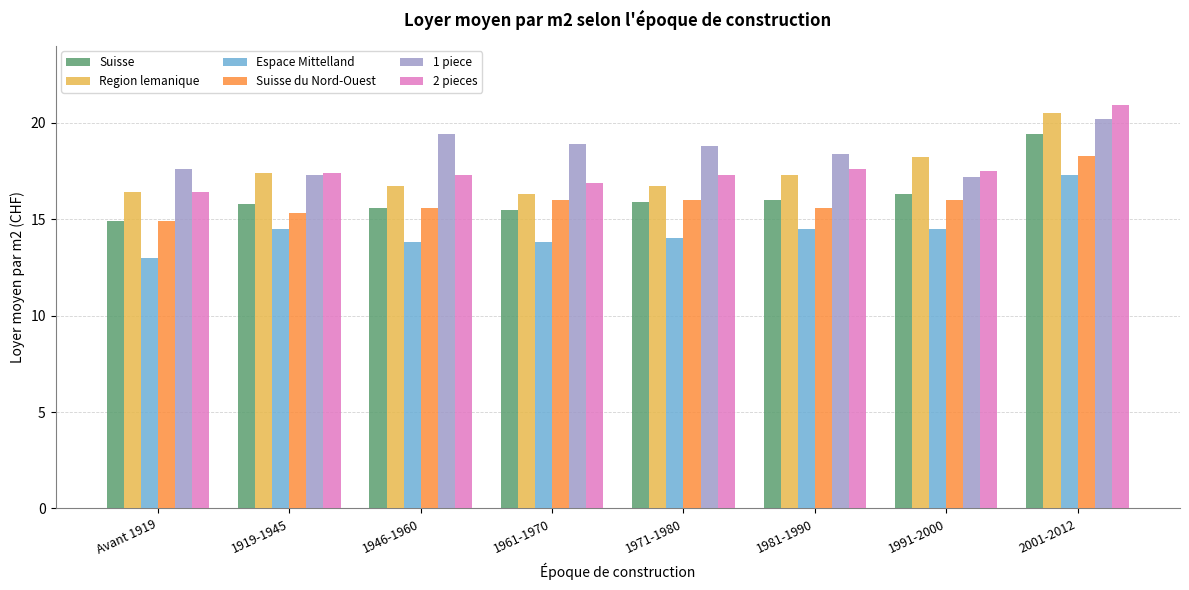

List the series in order of their peak value, lowest first.

Espace Mittelland, Suisse du Nord-Ouest, Suisse, 1 piece, Region lemanique, 2 pieces